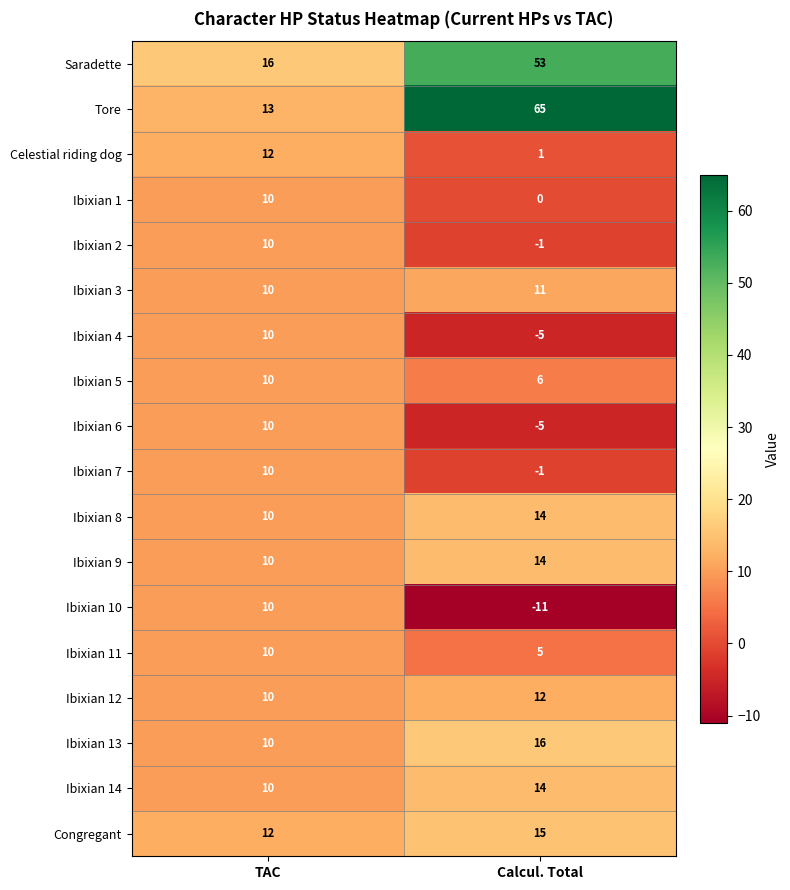

What is the sum of the Ibixian 8 values at TAC and Calcul. Total?

24